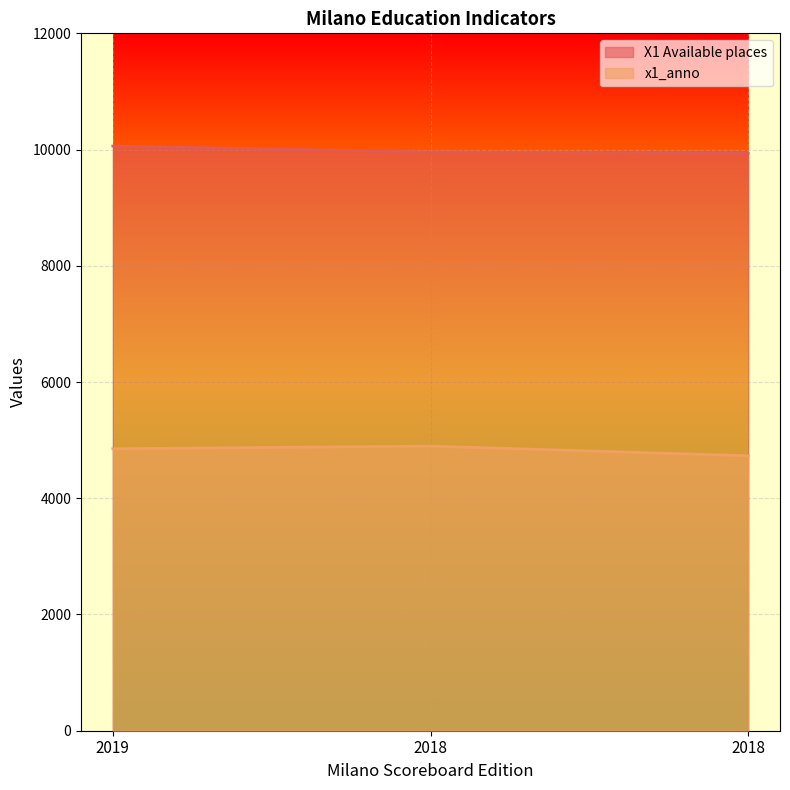

What is the difference between the maximum and minimum values in the x1_anno series?

166